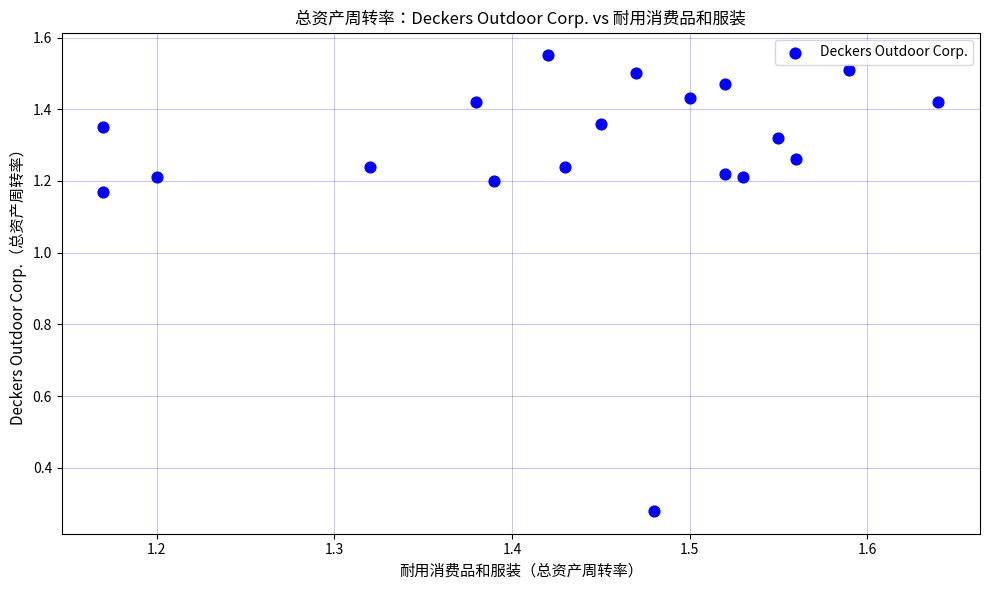

How many data points are displayed?

19